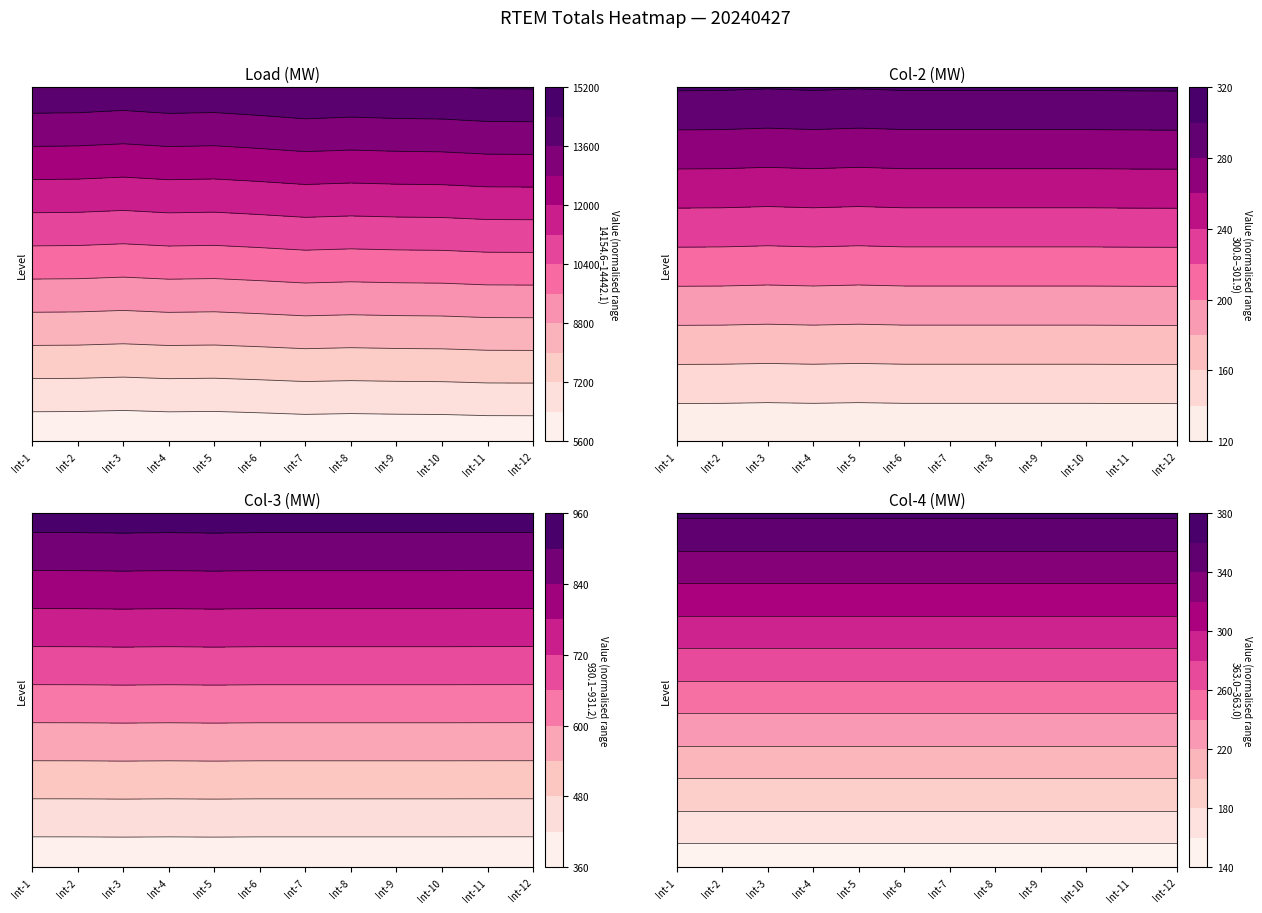

What is the total value across all series at 7?

15961.6